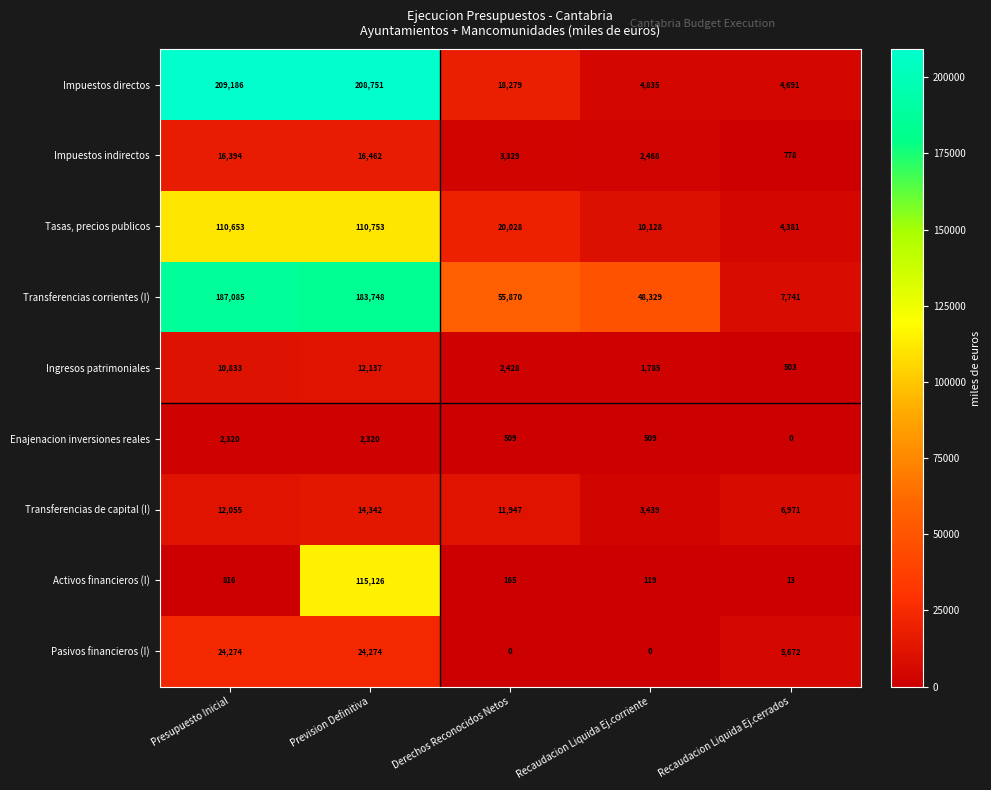

What is the difference between the highest and lowest values at Recaudacion Liquida Ej.cerrados?

7741